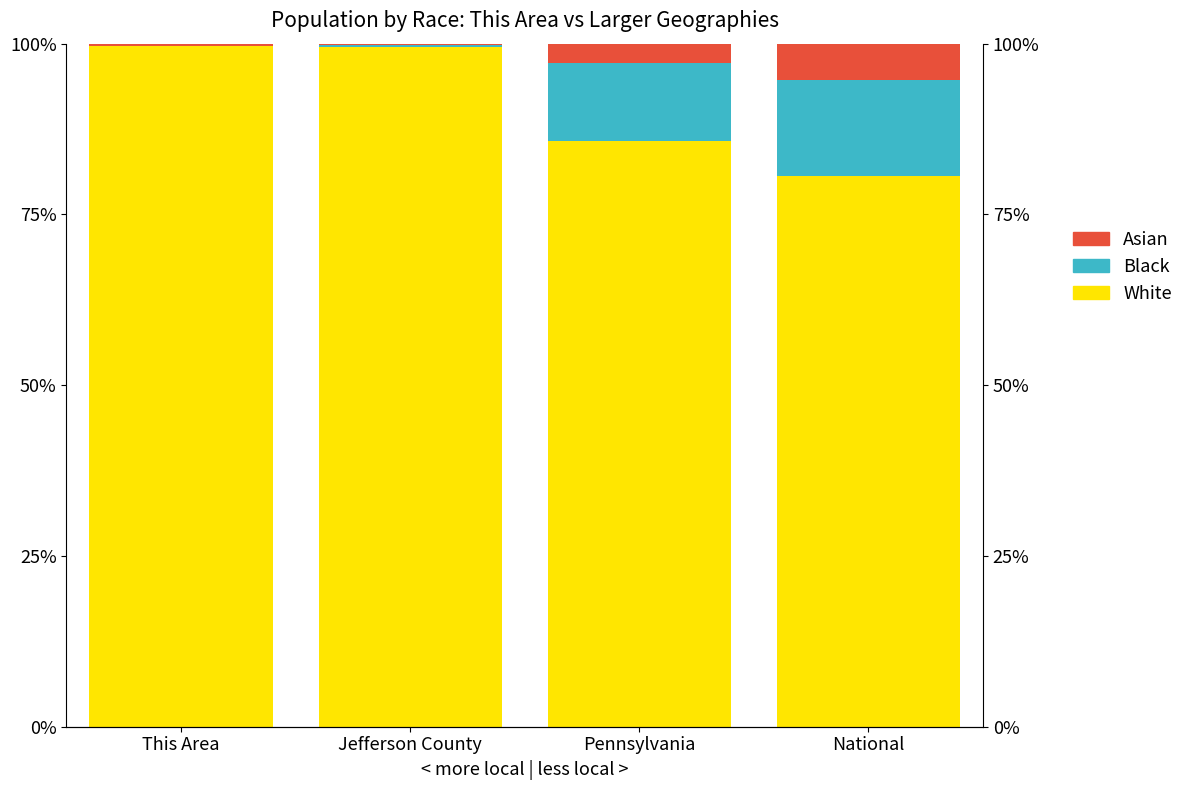

Reading left to right, transcribe all the data shown in this chart.

White: This Area=99.7	Jefferson County=99.4	Pennsylvania=85.8	National=80.7
Black: This Area=0.0	Jefferson County=0.4	Pennsylvania=11.4	National=14.0
Asian: This Area=0.3	Jefferson County=0.2	Pennsylvania=2.9	National=5.3